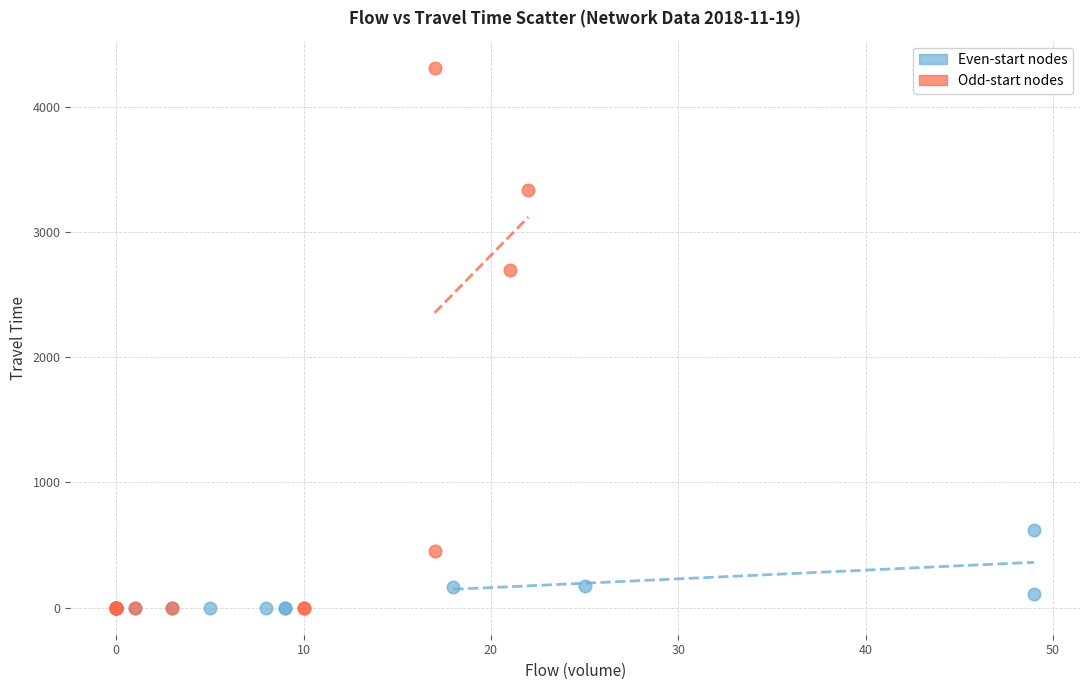

Which series has the largest Y range (max minus min)?

Odd-start nodes